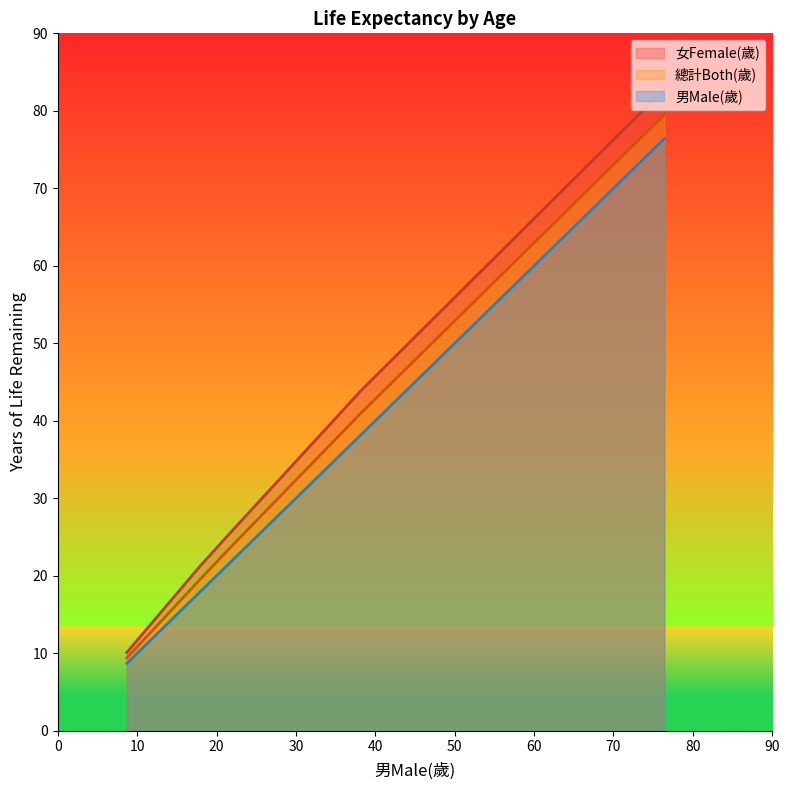

What is the sum of the 總計Both(歲) values at at age 0 and at age 40?

120.5